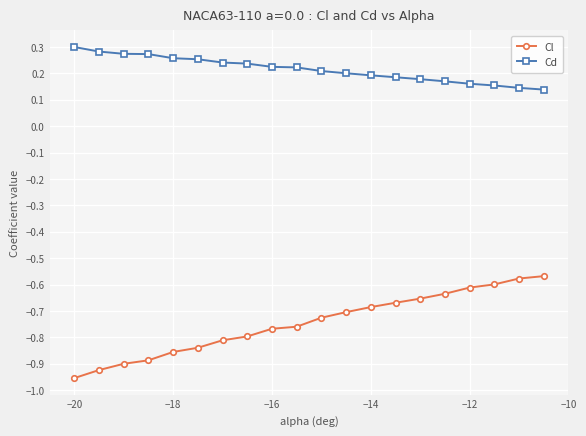

Which series has the largest range (max minus min)?

Cl